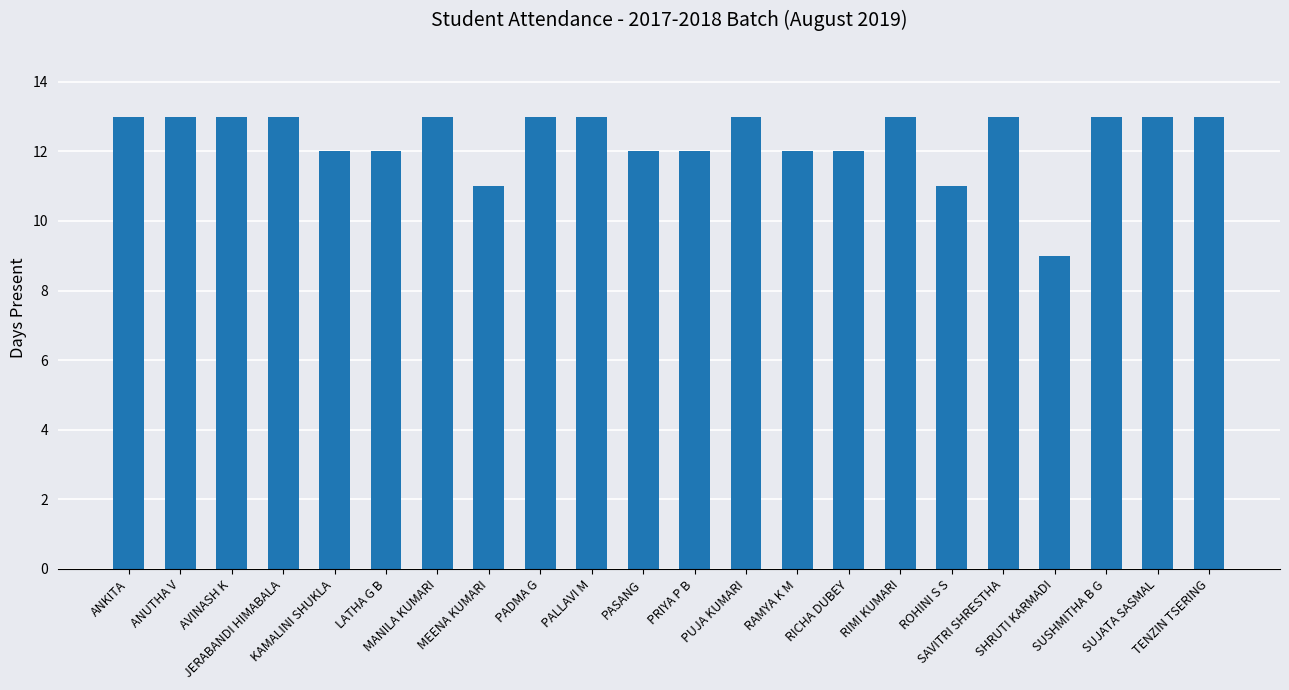

What is the minimum value shown in the chart?

9